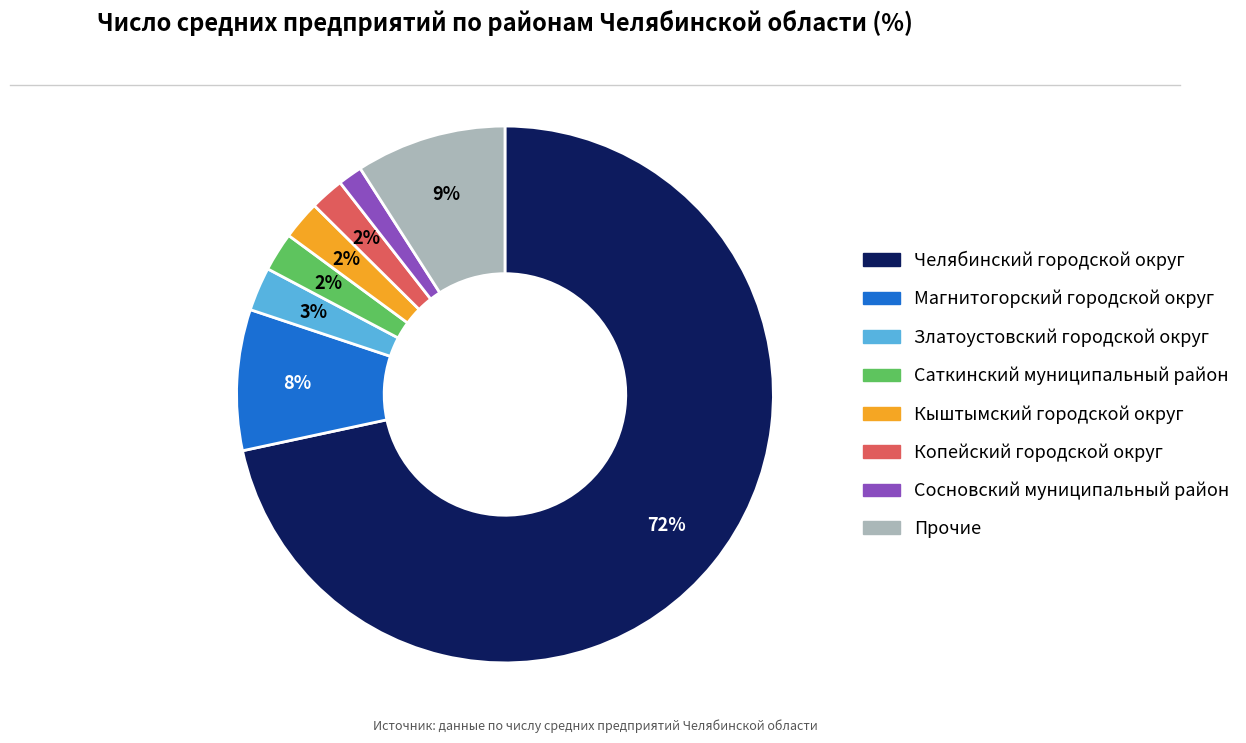

Does any single category account for the majority?

Yes